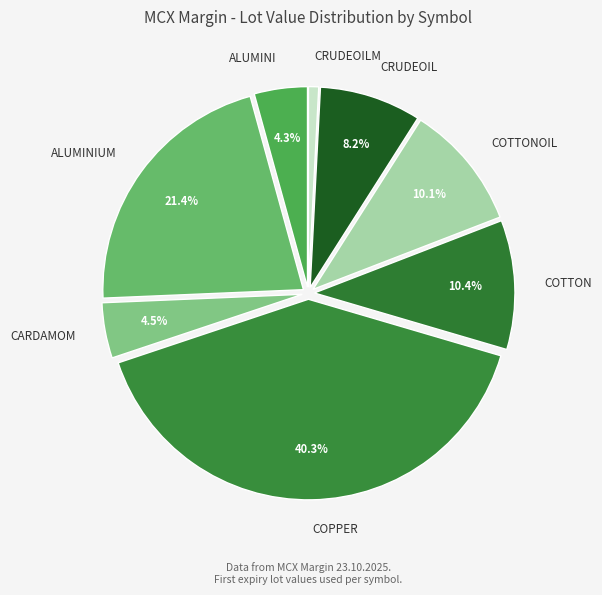

What is the smallest slice in the pie chart?

CRUDEOILM